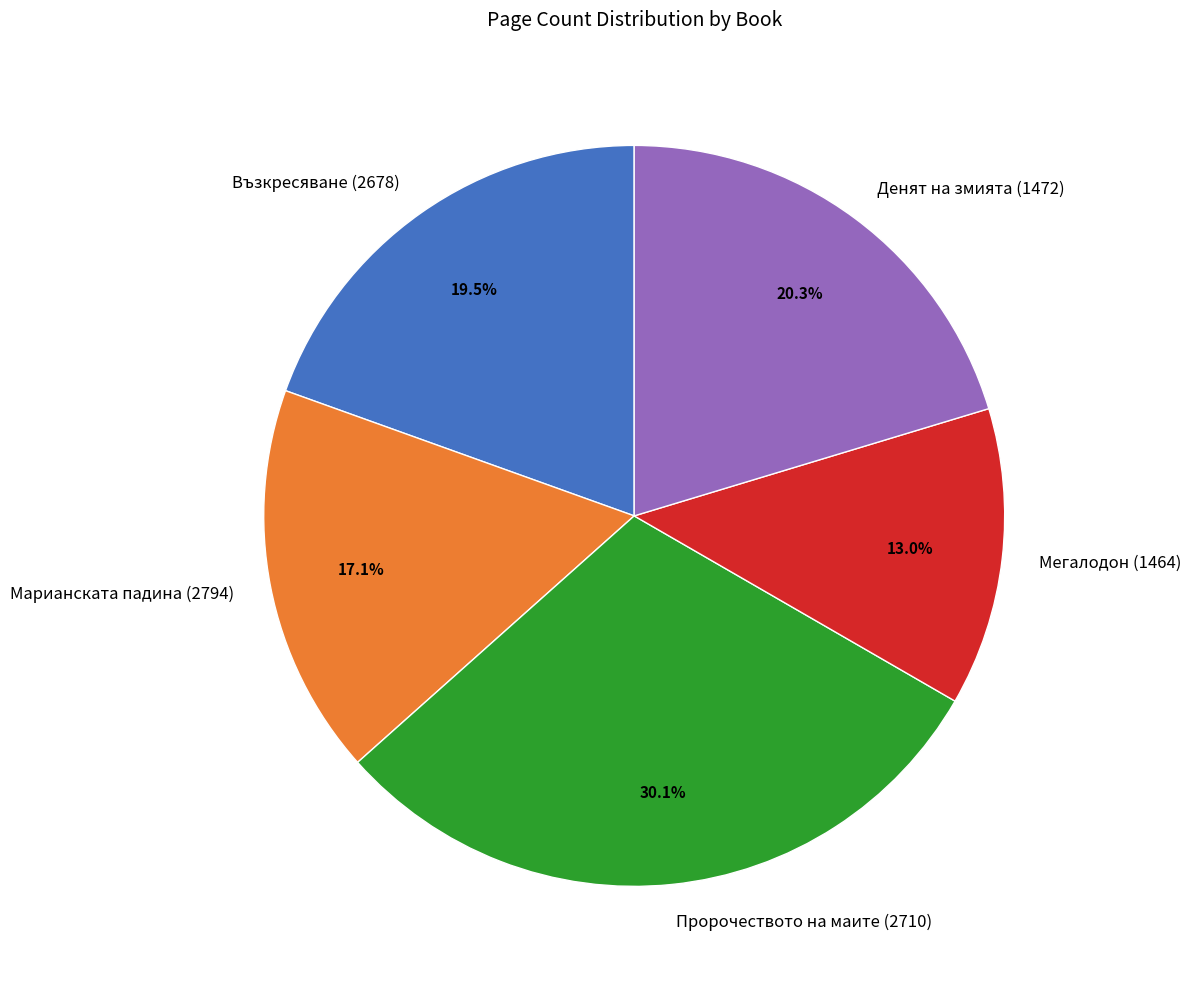

To the nearest percent, what is the average slice percentage?

20%